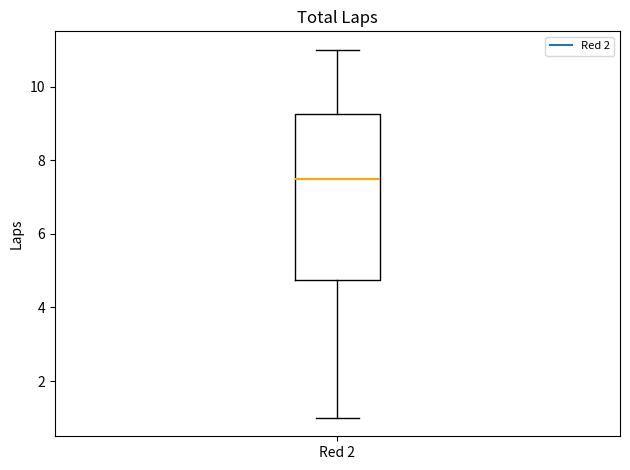

Where does the upper whisker of the box for Red 2 end on the y-axis? The values are not printed on the chart, so give them approximately, as read against the axis.

11.0